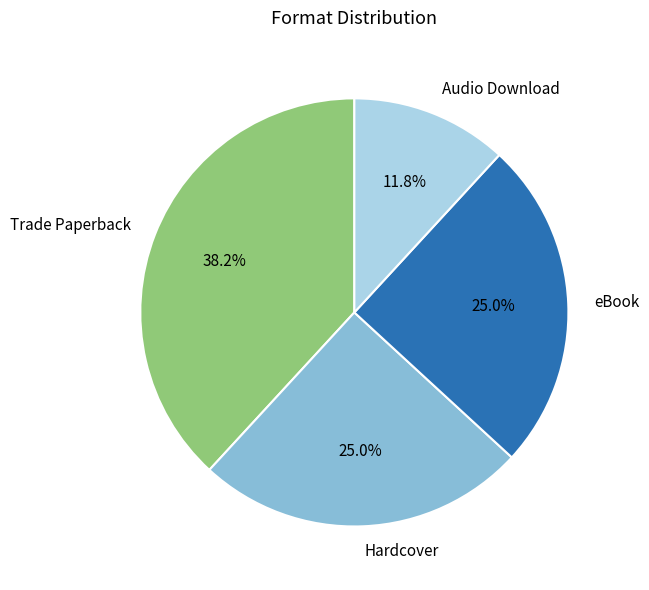

Does Audio Download account for over 50% of the chart?

No